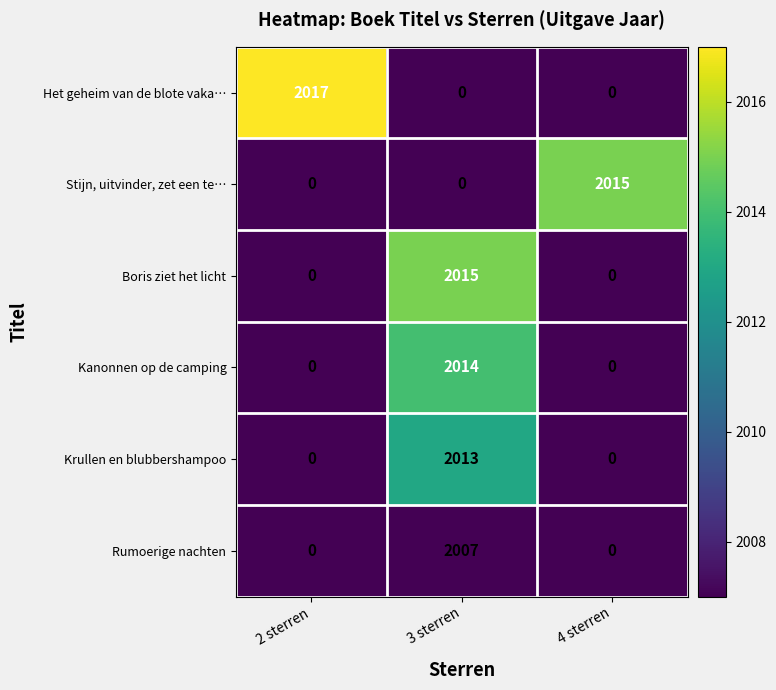

Count the number of data series in this chart.

6